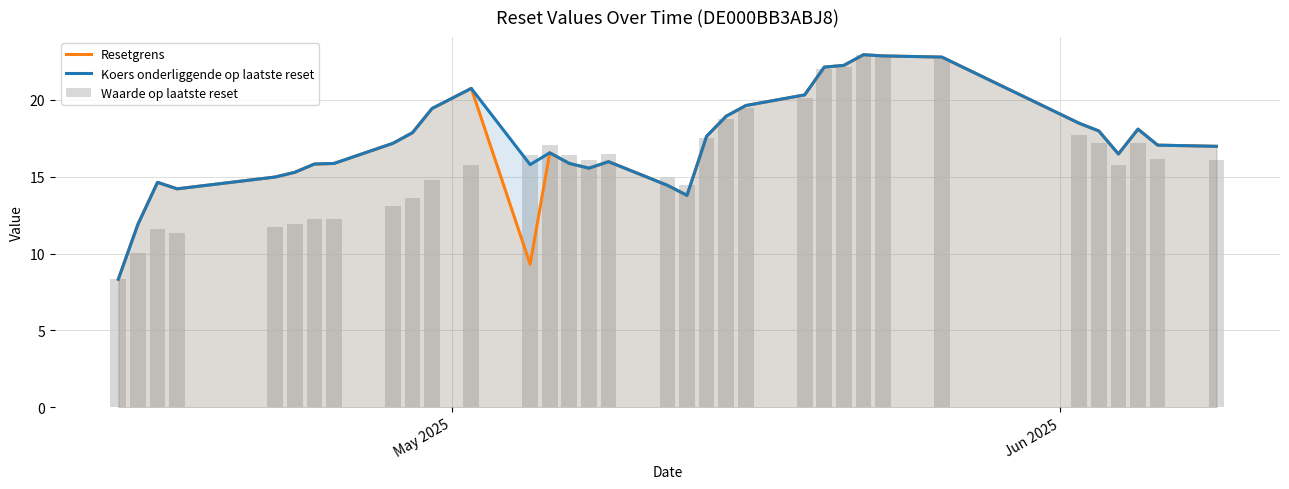

Are the bars grouped side by side (vs. stacked)?

Yes